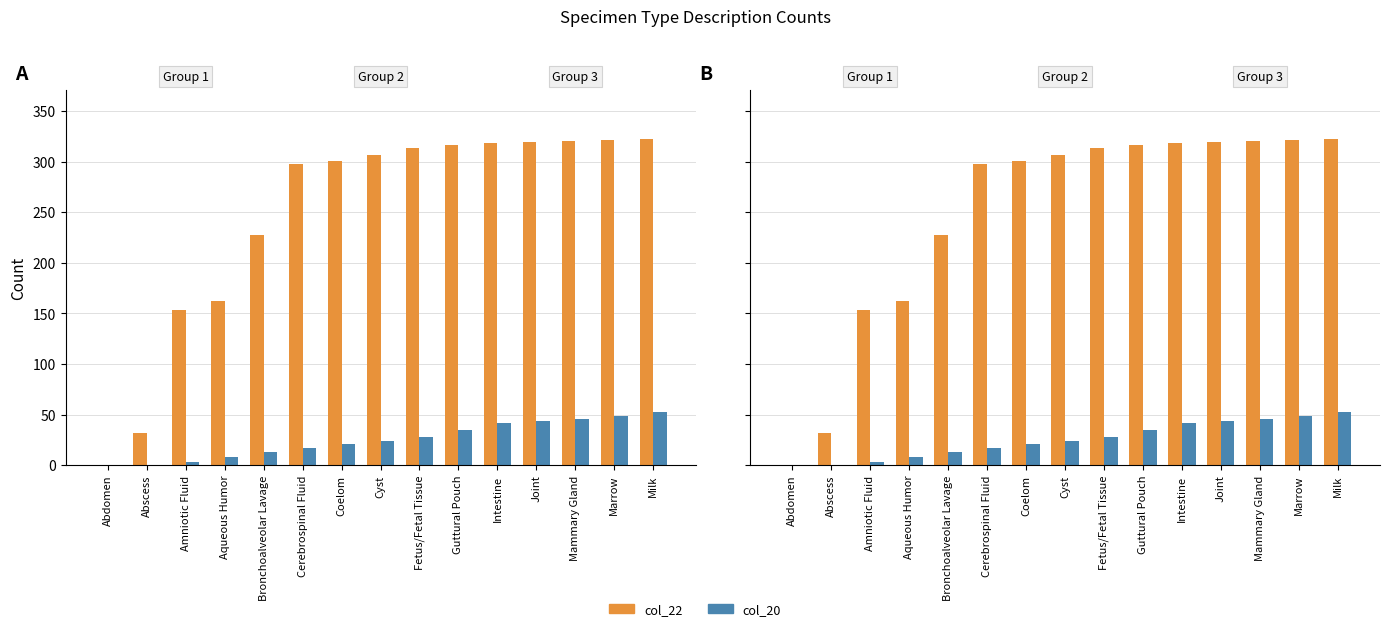

What are all the series names shown in the legend?

col_22, col_20